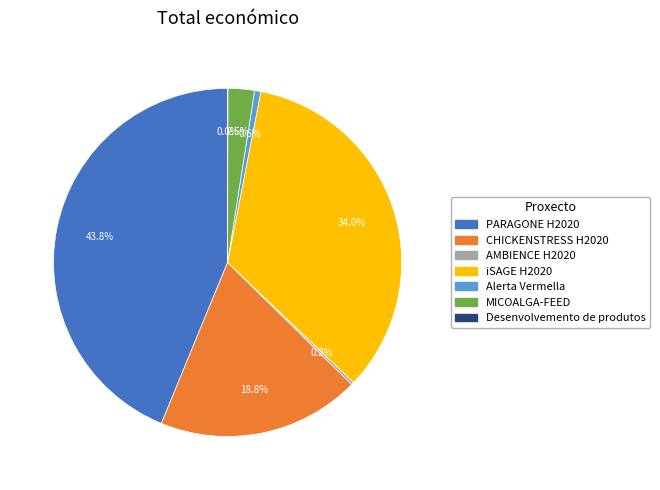

Which slice is the largest?

PARAGONE H2020